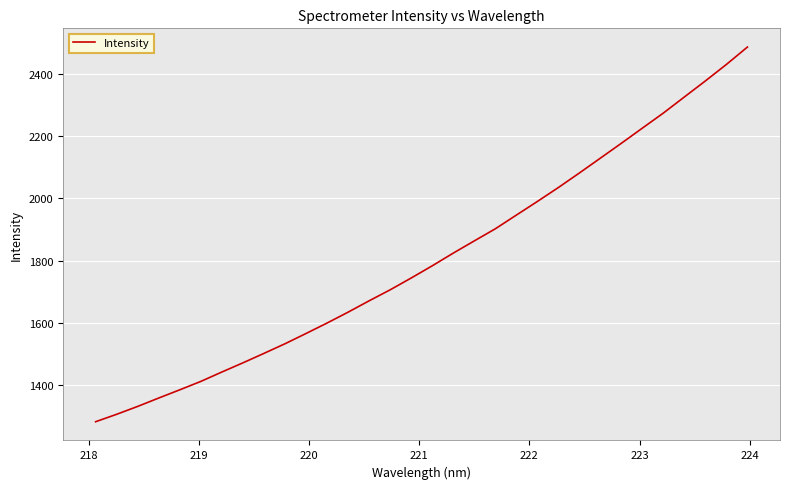

What is the maximum value shown in the chart?

2486.4